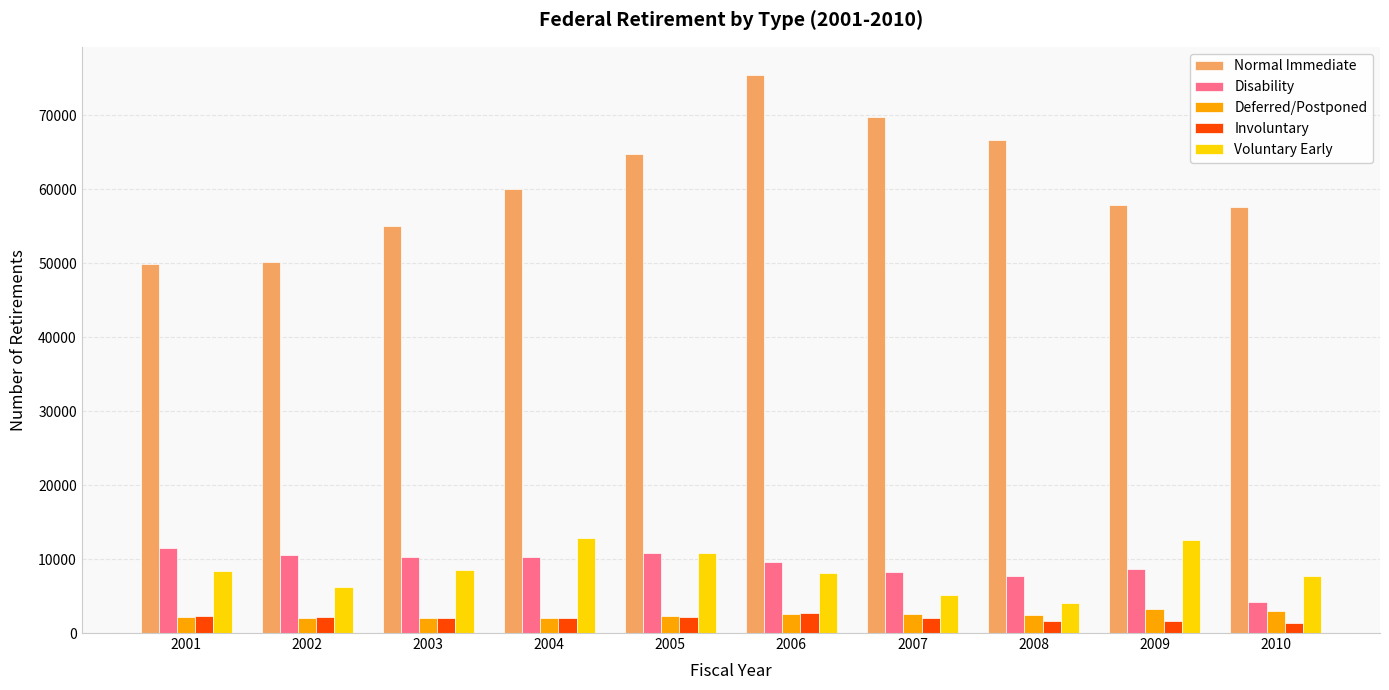

Is it true that Deferred/Postponed equals 3250 at 2009?

True